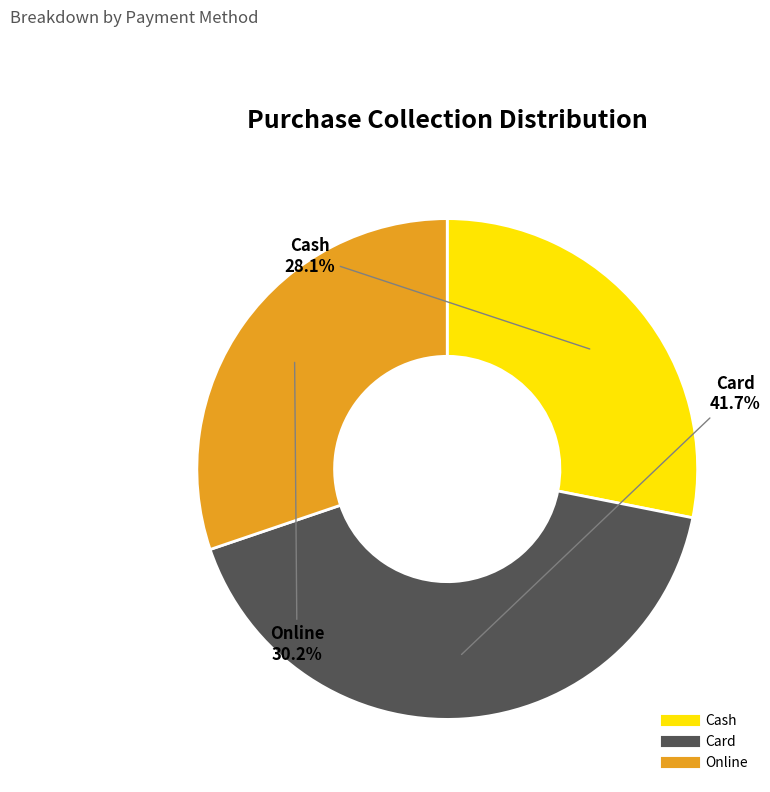

Which slice is the largest?

Card